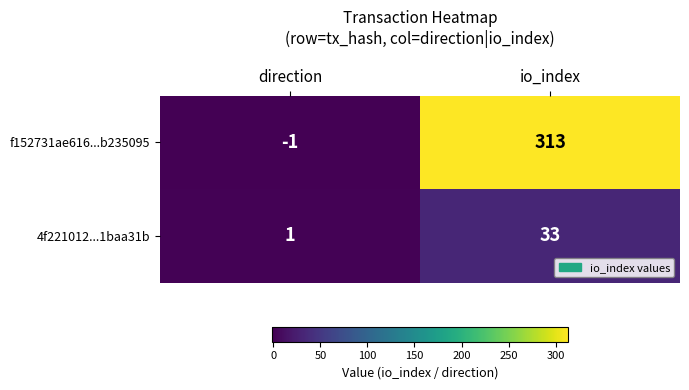

Which series has the largest total across all categories?

f152731ae616...b235095